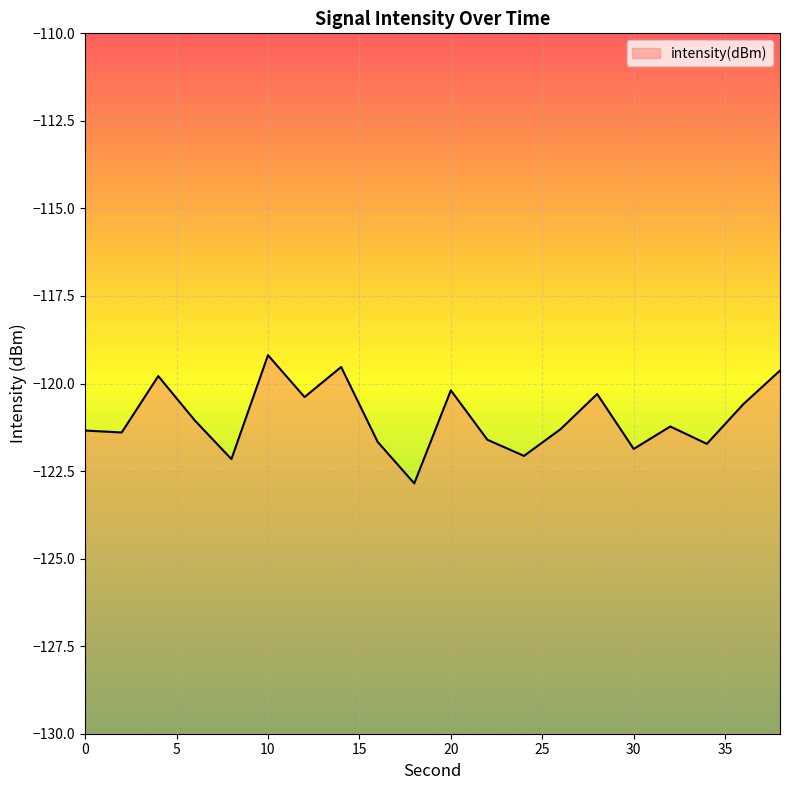

True or false: there are more than 0 points higher than both neighbors.

True